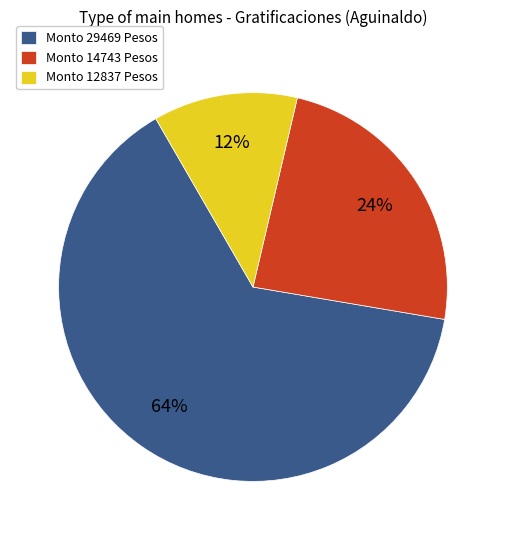

Which has a higher value, Monto 29469 Pesos or Monto 14743 Pesos?

Monto 29469 Pesos